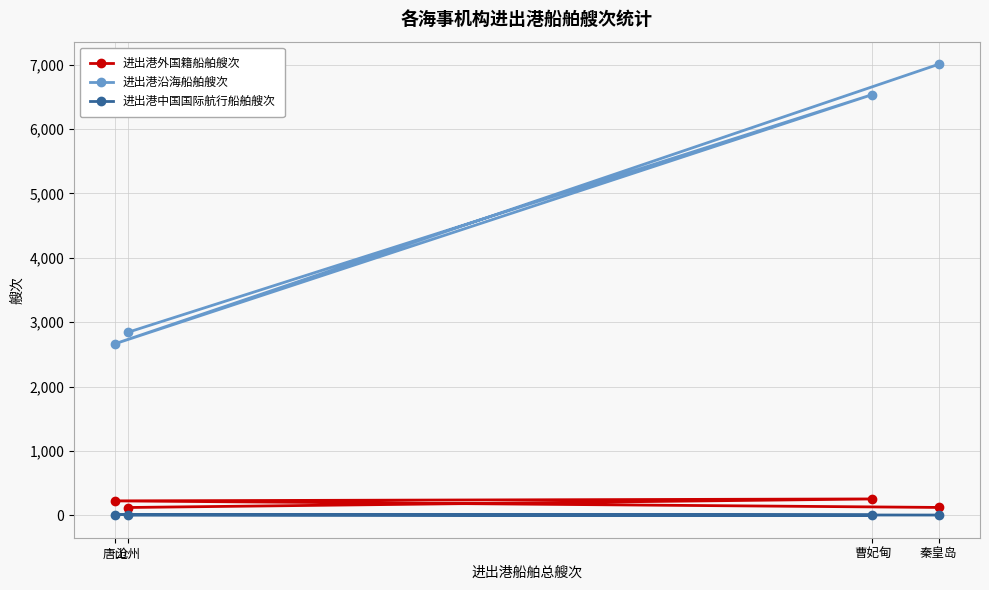

Which has a higher value, 唐山 or 曹妃甸?

曹妃甸